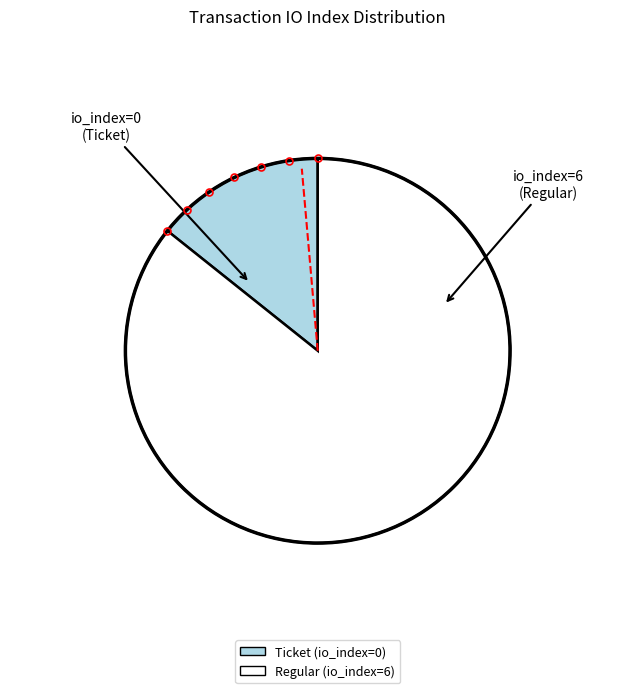

How many slices are in this pie chart?

2